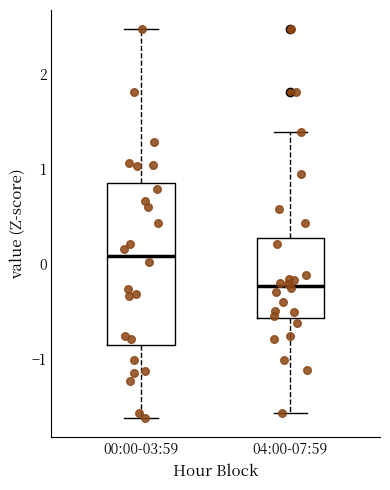

Comparing the boxes themselves (not the whiskers), which one is the tallest?

00:00-03:59